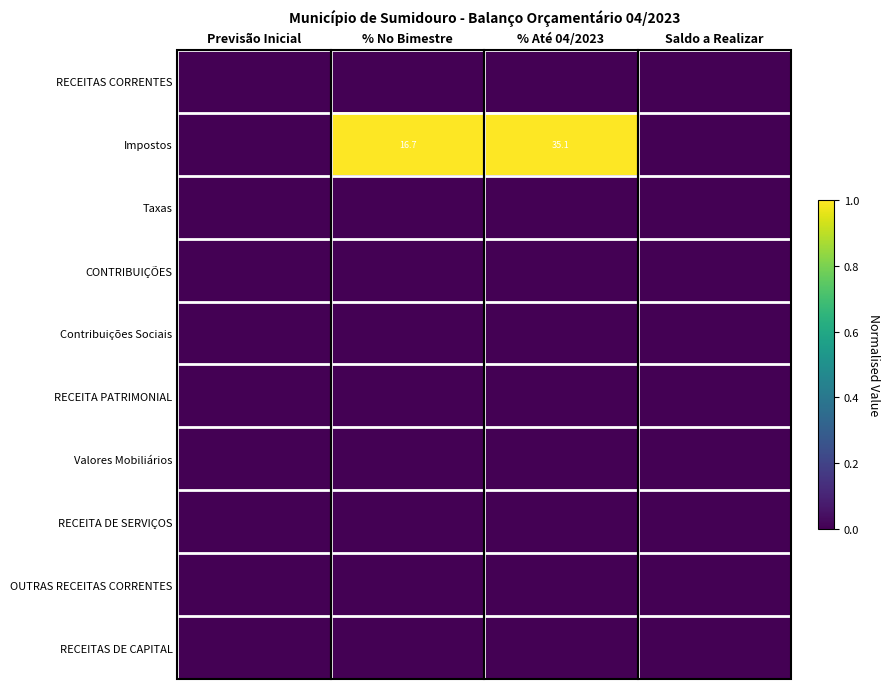

True or false: Impostos has a value of 35.1 at % Até 04/2023.

True